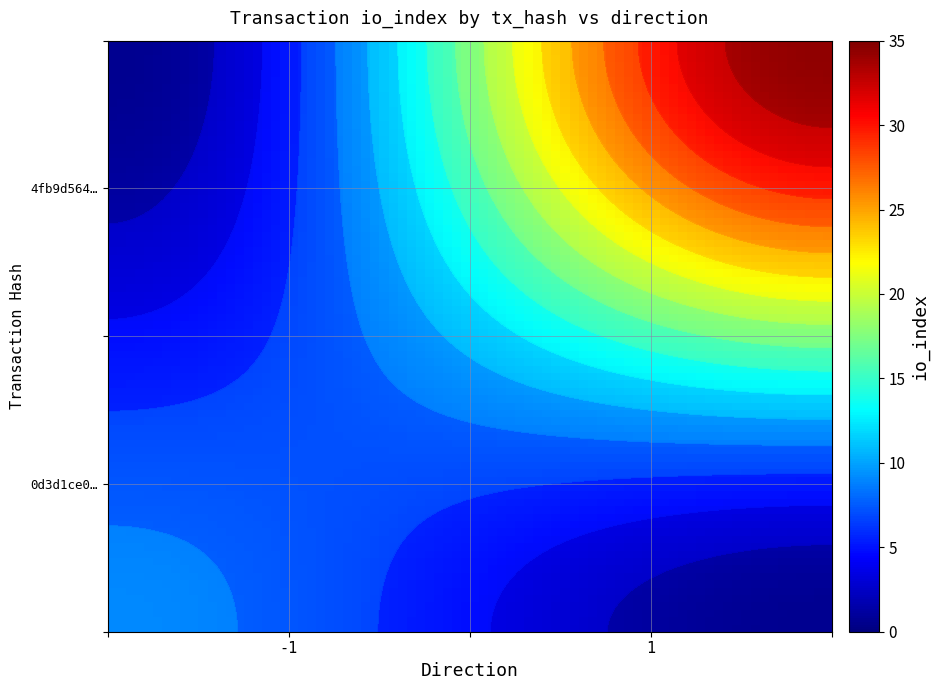

How many 4fb9d564ad7a3e75688c7e0340be7259589a1f2 values are between 1 and 35?

2